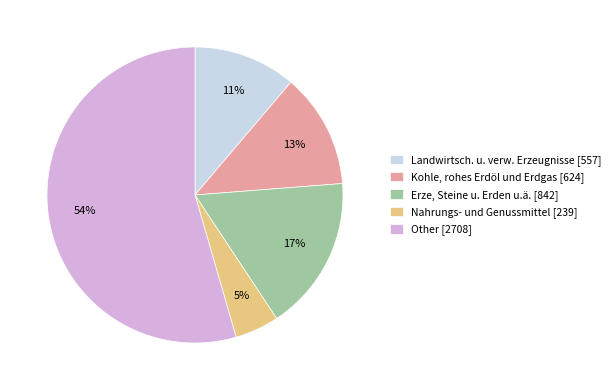

Rank the categories by value from lowest to highest.

Nahrungs- und Genussmittel, Landwirtsch. u. verw. Erzeugnisse, Kohle, rohes Erdöl und Erdgas, Erze, Steine u. Erden u.ä., Other